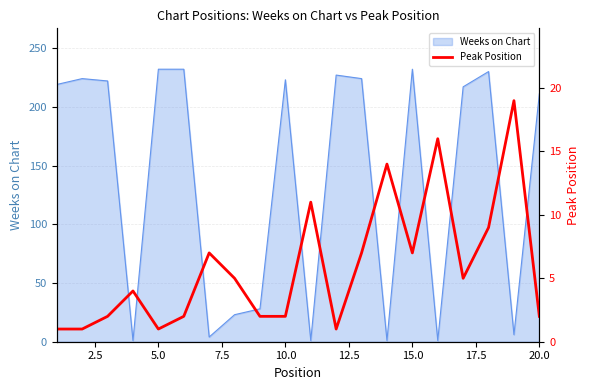

What is the highest value of the Weeks on Chart series?

232